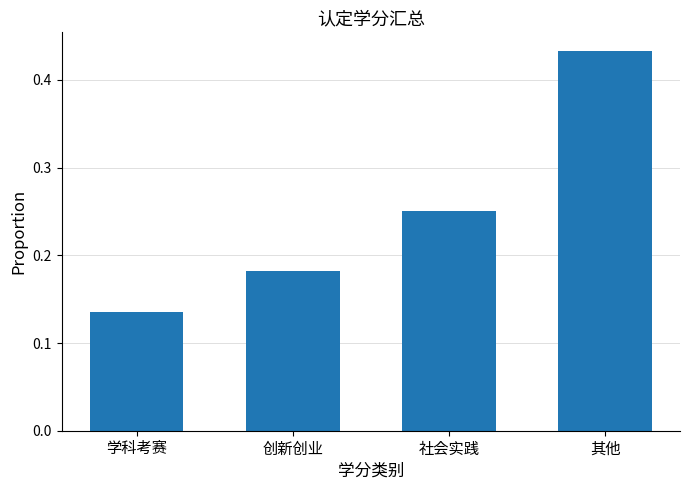

What is the label of the 2nd bar from the right?

社会实践